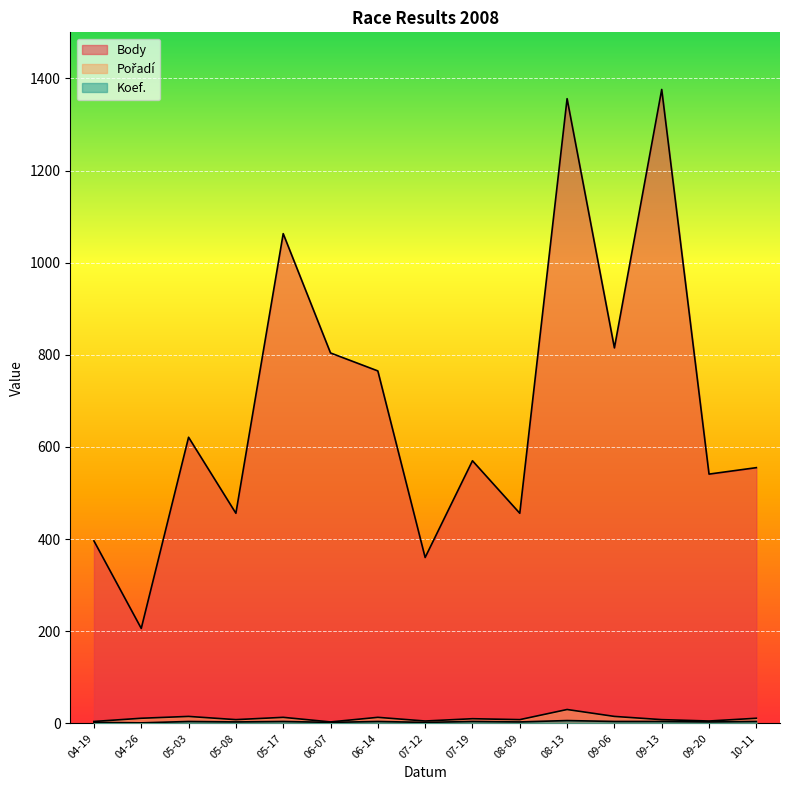

What position from the right is 04-19?

15